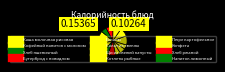

Rank the categories by value from lowest to highest.

Щи из свежей капусты, Бананы, Хлеб пшеничный, Напиток лимонный, Салат из свеклы, Хлеб ржаной, Бутерброд с повидлом, Кофейный напиток с молоком, Конфета, Пюре картофельное, Котлеты рыбные, Каша молочная рисовая